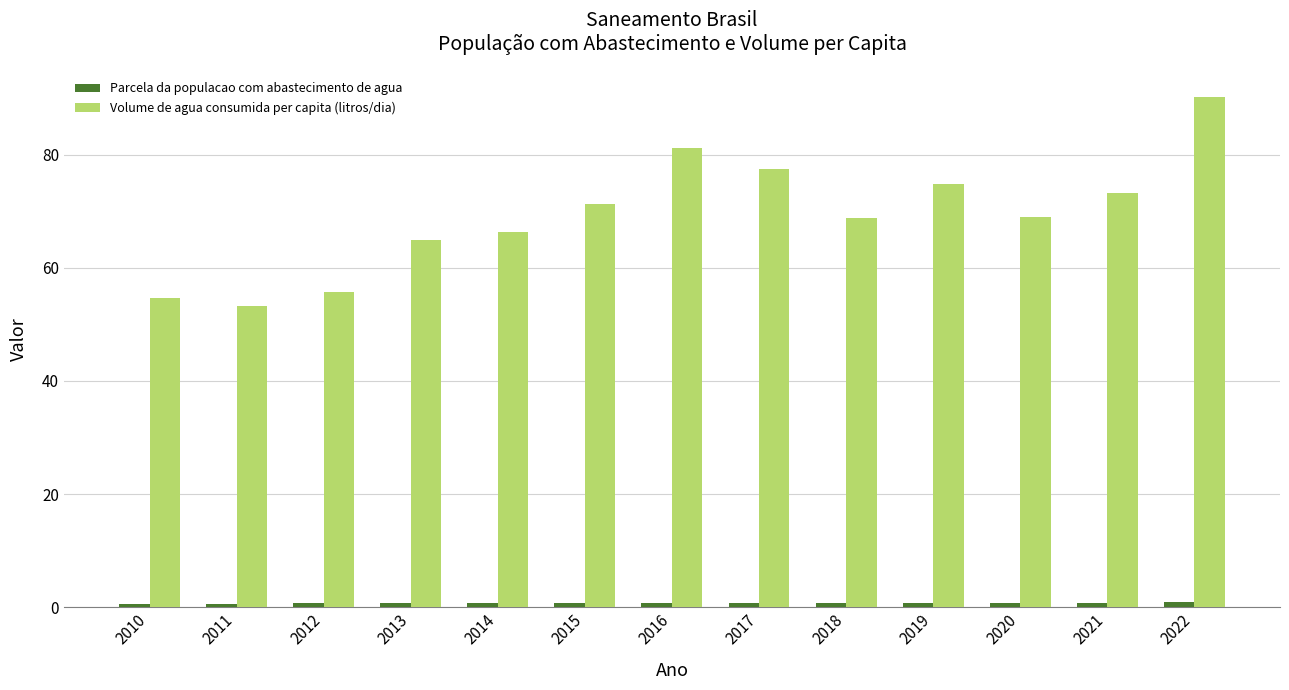

At which label does Volume de agua consumida per capita (litros/dia) reach its peak?

2022